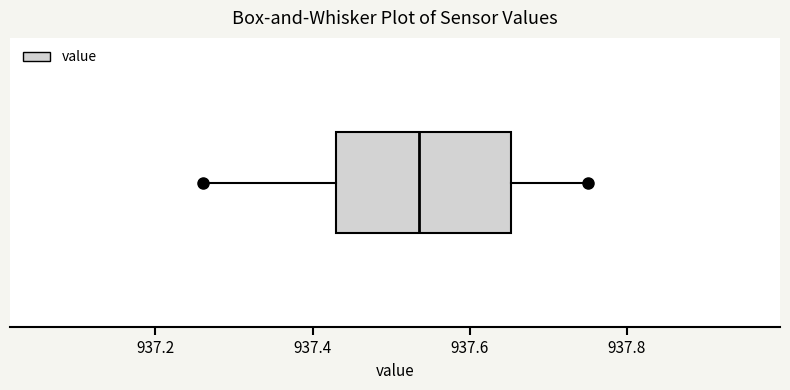

Read this box plot against the x-axis: the position of the median line, the range covered by the box, and the ends of both whiskers. The values are not printed on the chart, so give them approximately, as read against the axis.

median 937.54, box 937.44 to 937.66, whiskers 937.26 to 937.76